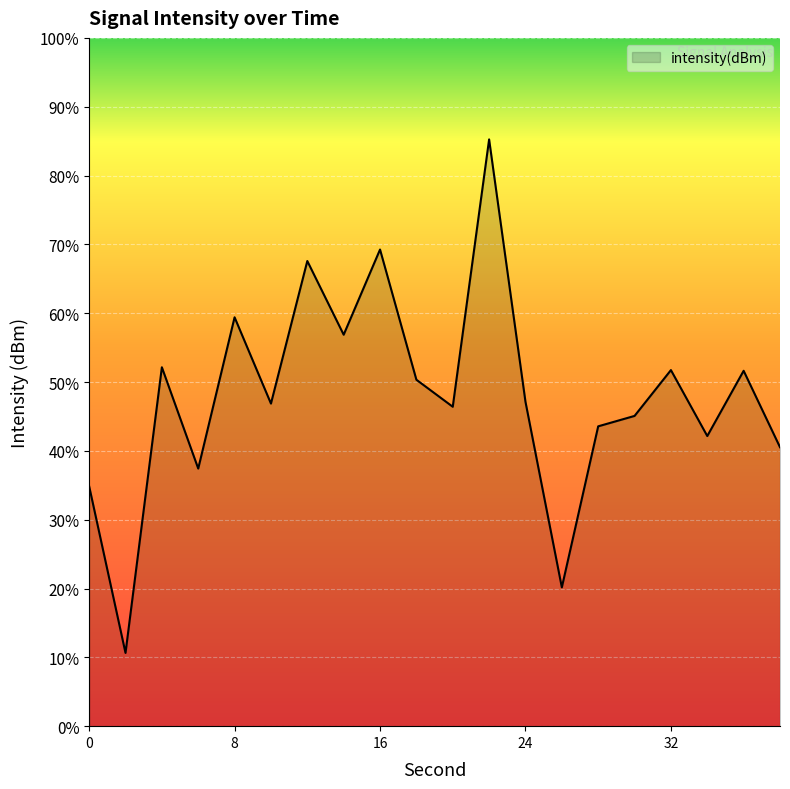

What is the difference between the maximum and minimum values?

74.6